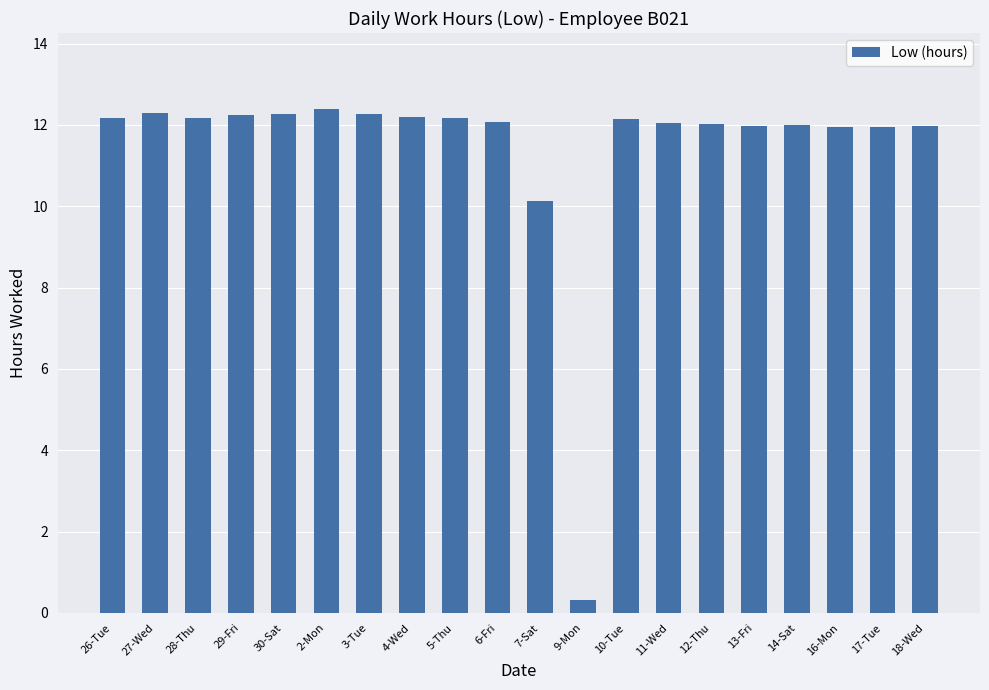

What is the difference between the maximum and second lowest values?

2.3